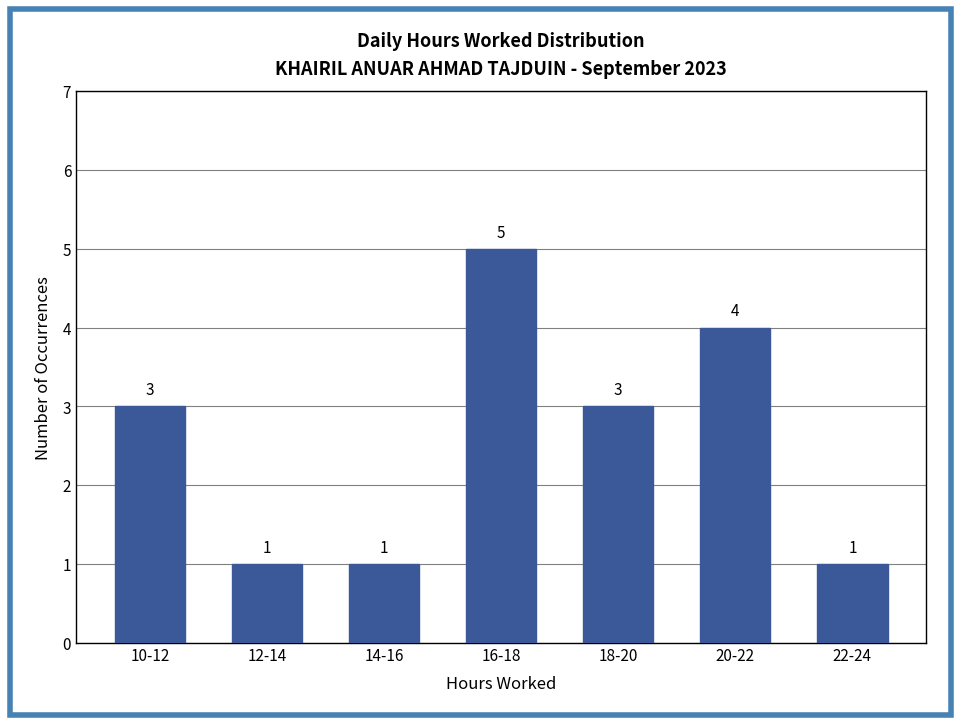

Reading left to right, transcribe all the data shown in this chart.

10-12=3	12-14=1	14-16=1	16-18=5	18-20=3	20-22=4	22-24=1